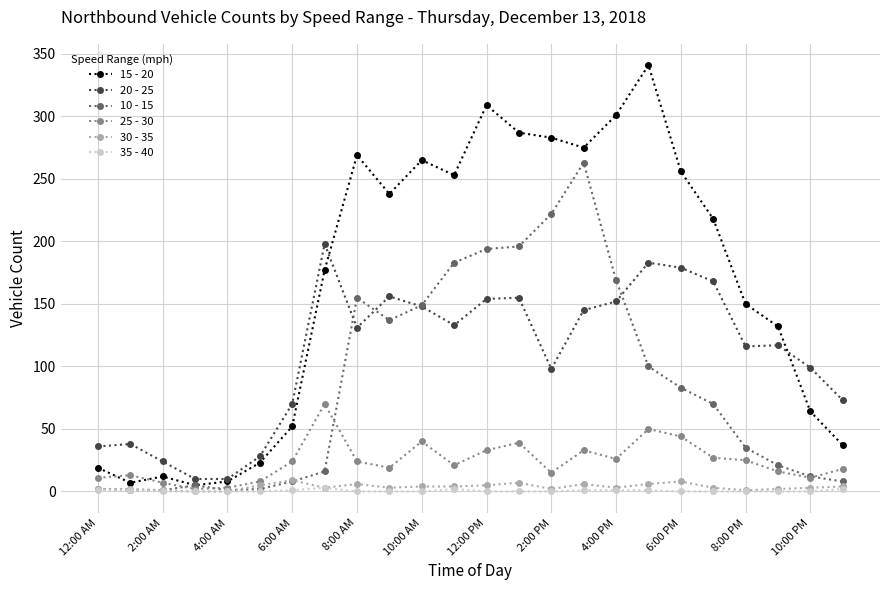

Which series has the largest total across all categories?

15 - 20